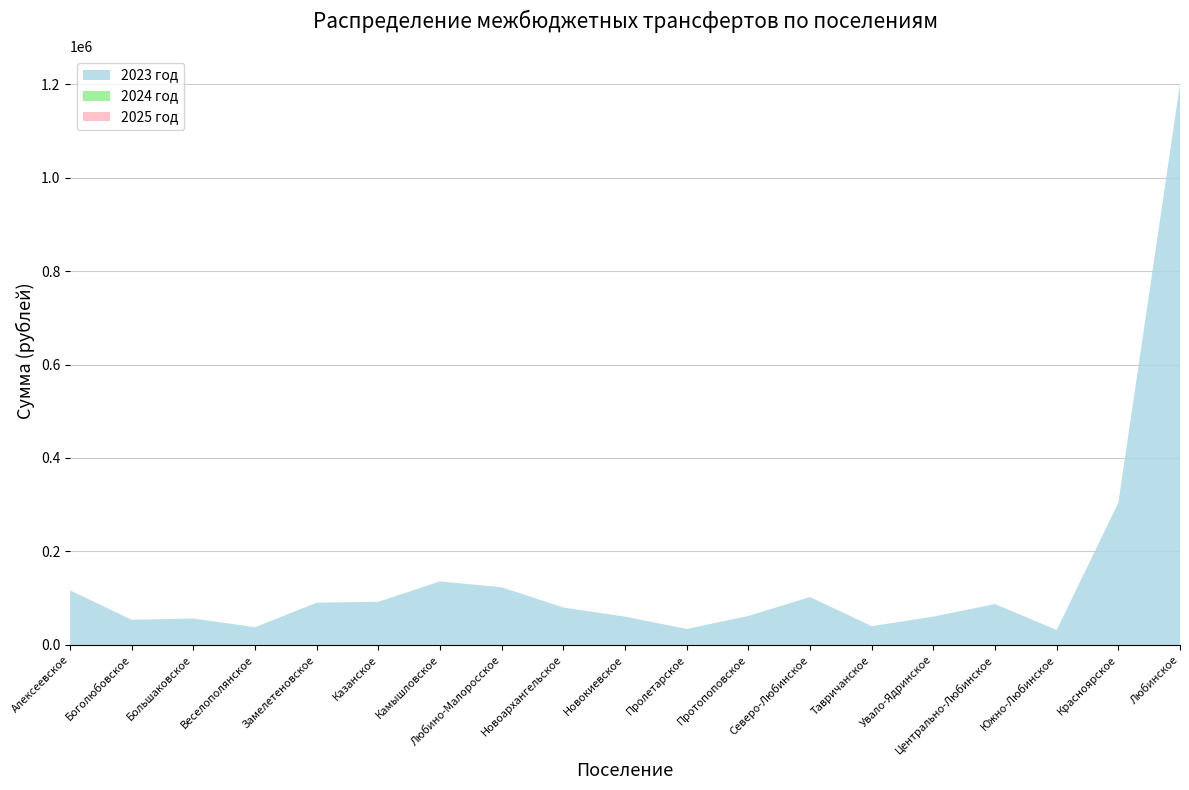

Reading left to right, what are all the values shown in this chart?

2023 год: 116785	53838	56641	38013	90450	92435	136113	123442	80114	60670	34276	62071	102596	40174	60688	87472	31999	304166	1199865
2024 год: 0	0	0	0	0	0	0	0	0	0	0	0	0	0	0	0	0	0	0
2025 год: 0	0	0	0	0	0	0	0	0	0	0	0	0	0	0	0	0	0	0